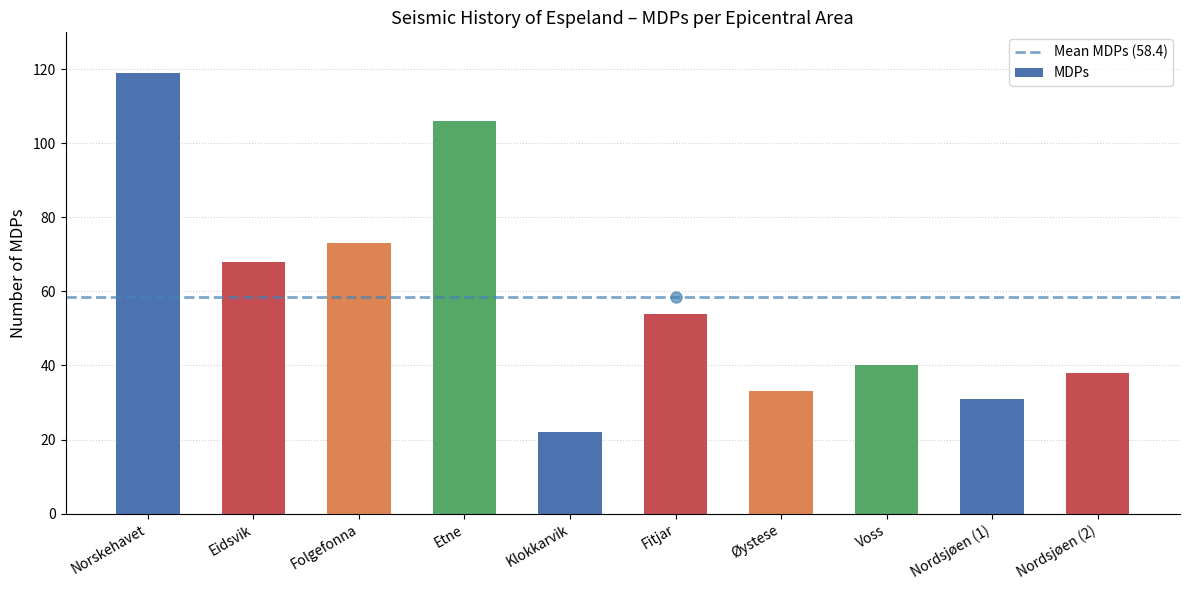

What is the maximum value shown in the chart?

119